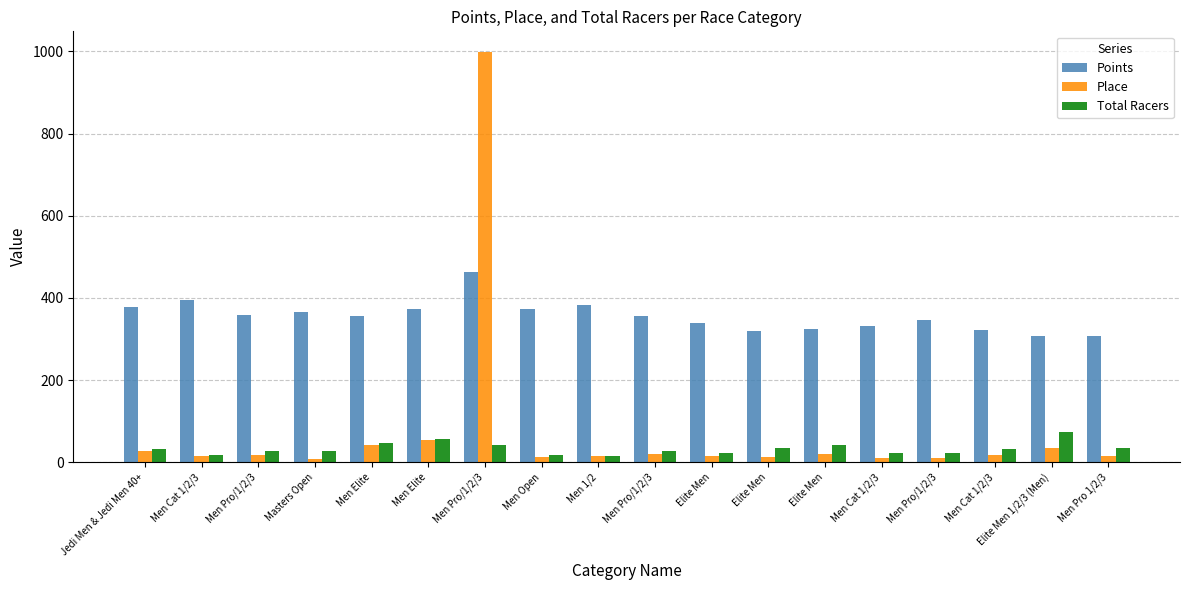

Reading left to right, list all the values displayed in this chart.

Points: 378.1	395.6	357.7	364.9	354.7	371.8	463.2	372.5	382.8	356.1	339.4	319.4	323.2	331.0	346.7	320.7	308.2	306.1
Place: 26.0	15.0	17.0	7.0	42.0	55.0	999.0	13.0	15.0	21.0	15.0	13.0	21.0	11.0	11.0	18.0	34.0	16.0
Total Racers: 31.0	18.0	27.0	27.0	46.0	57.0	42.0	18.0	15.0	26.0	22.0	35.0	42.0	22.0	23.0	31.0	73.0	35.0